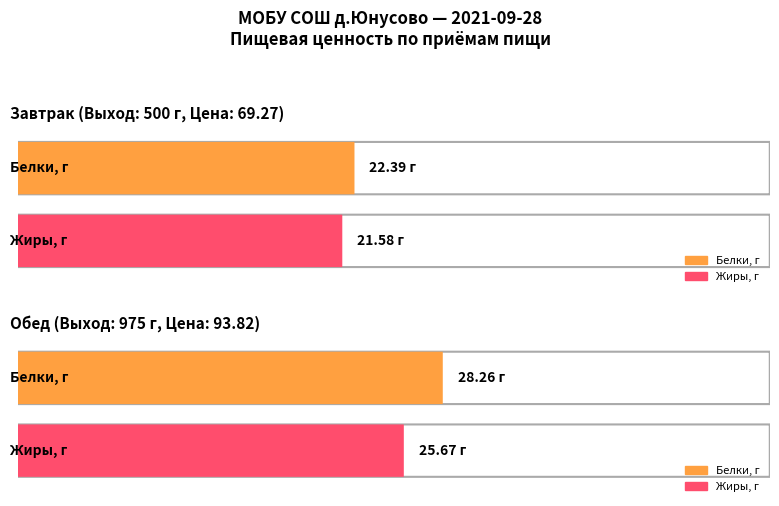

What position from the right is Обед?

1